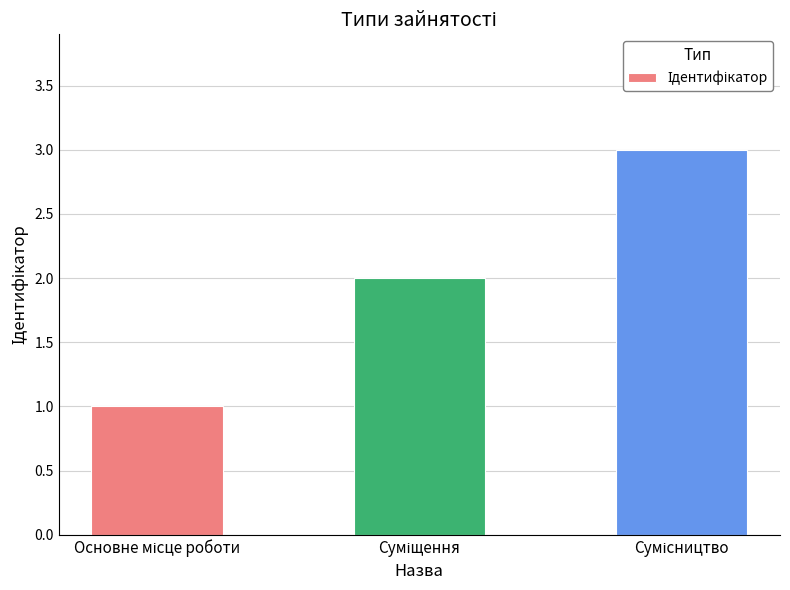

What is the sum of all values?

6